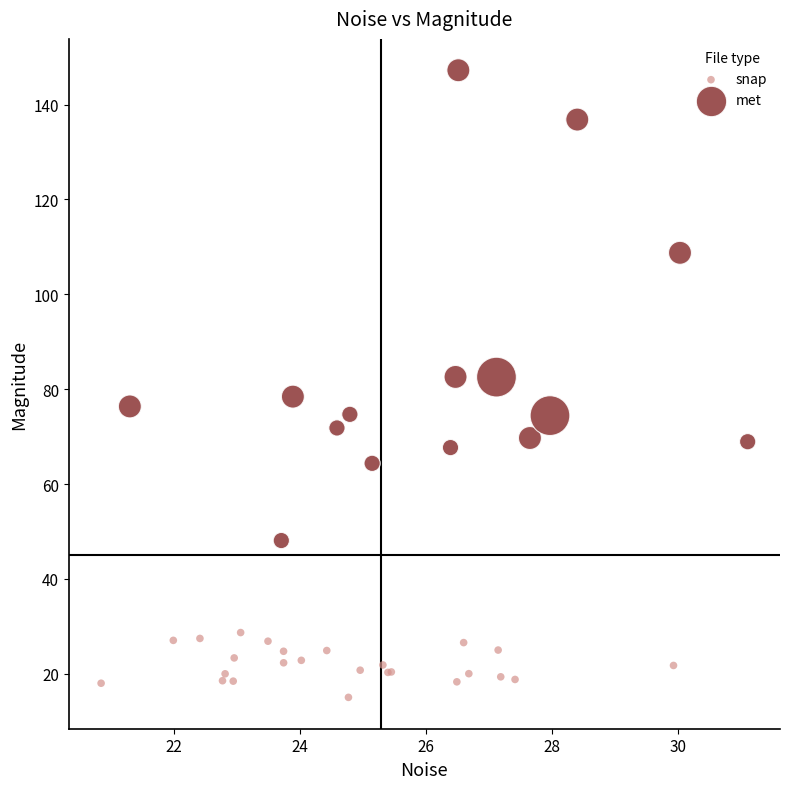

Which series has the largest Y range (max minus min)?

met